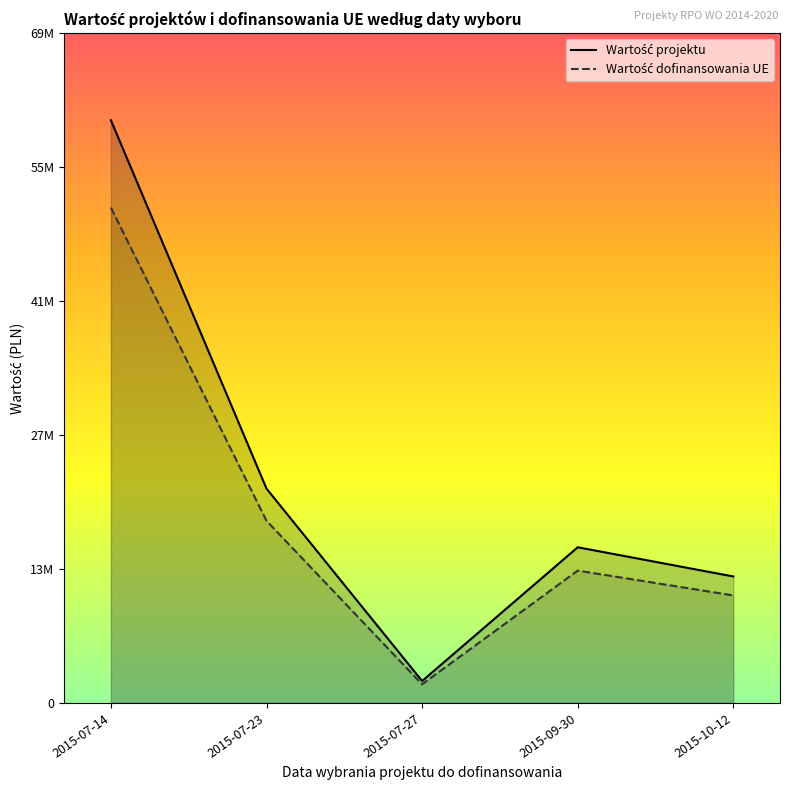

What is the difference between the maximum and minimum values in the Wartość projektu series?

57932871.2